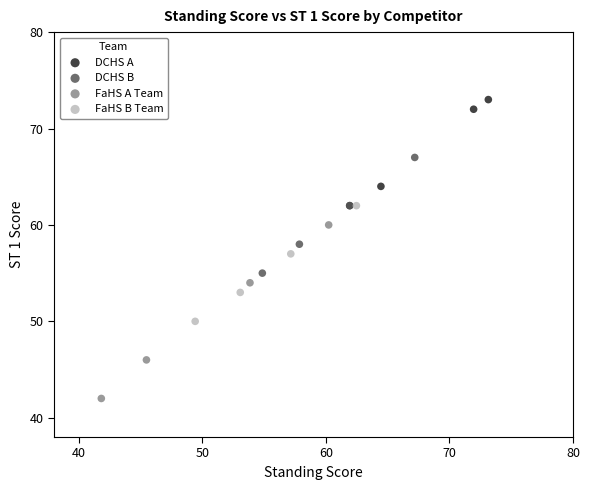

Which series reaches the maximum Y coordinate?

DCHS A